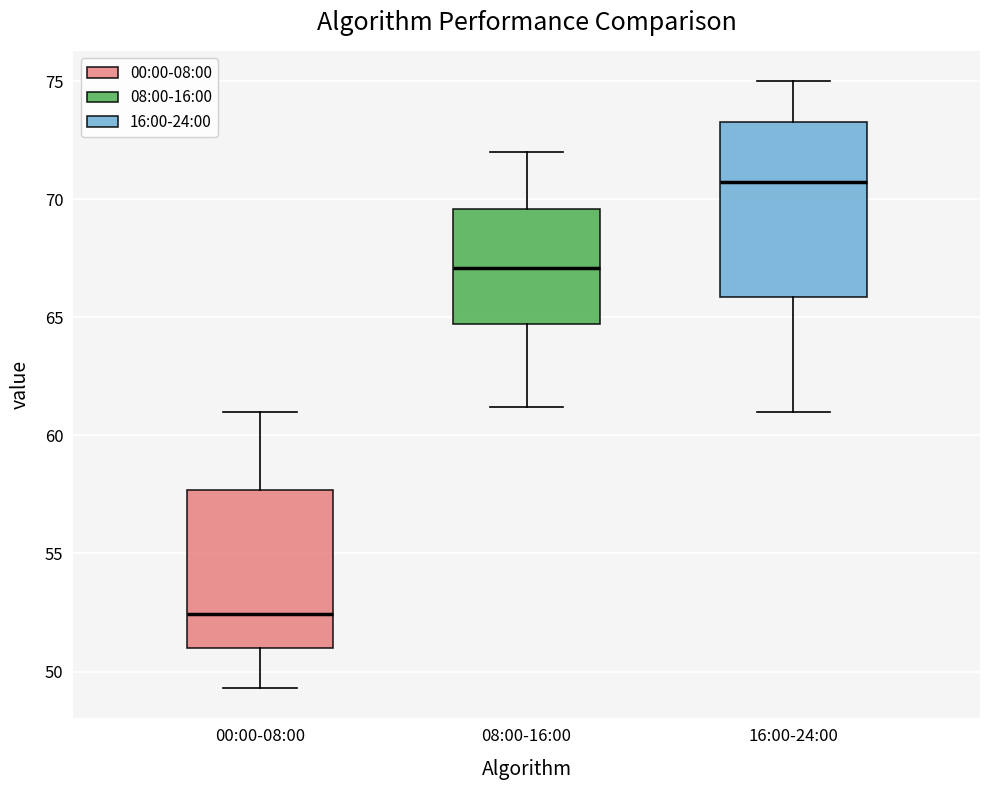

Which box has the lowest median line?

00:00-08:00